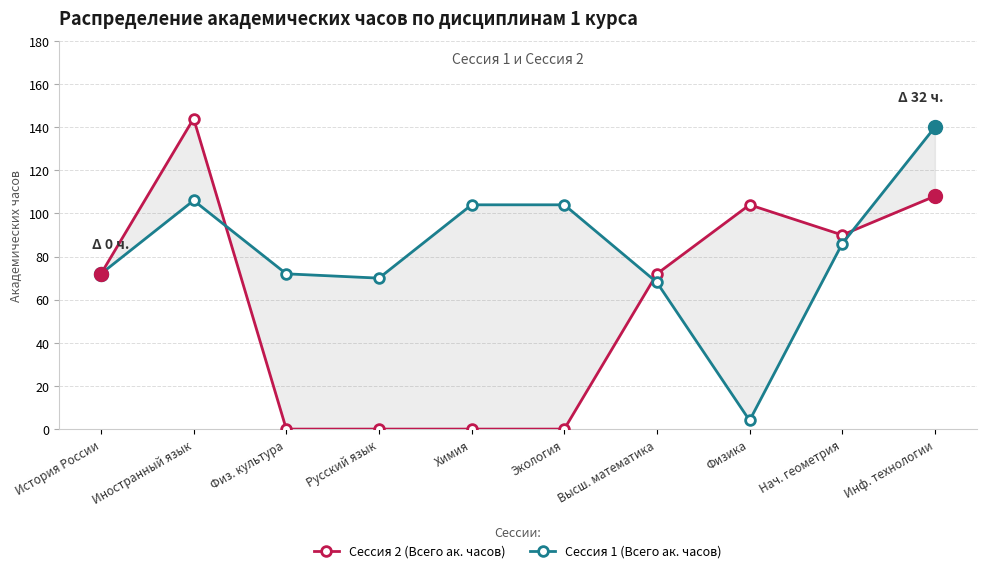

At which category does Сессия 2 (Всего ак. часов) reach its first local peak?

Иностранный язык